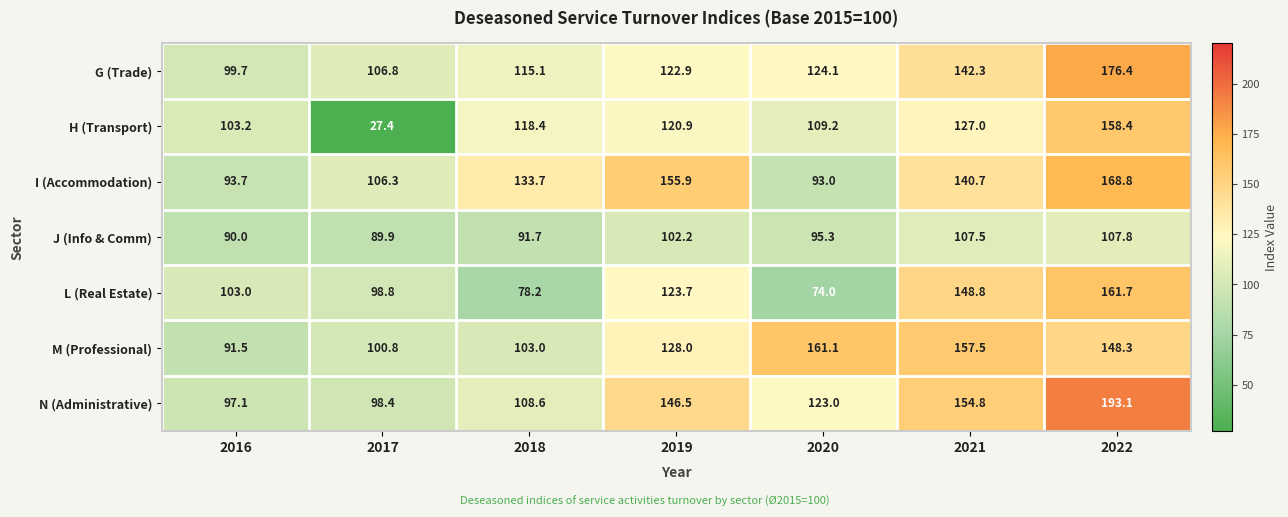

What is the sum of the H (Transport) values at 2016 and 2020?

212.4